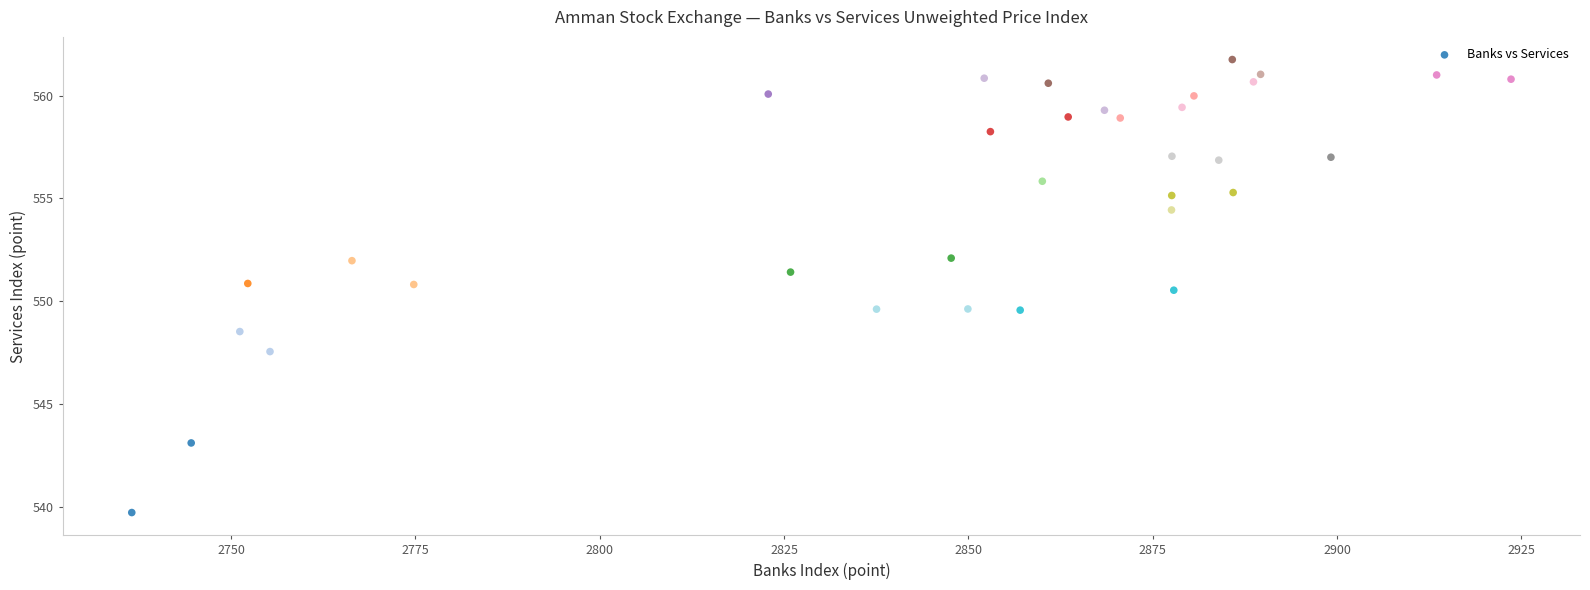

What is the range of Y values (max minus min)?

22.0